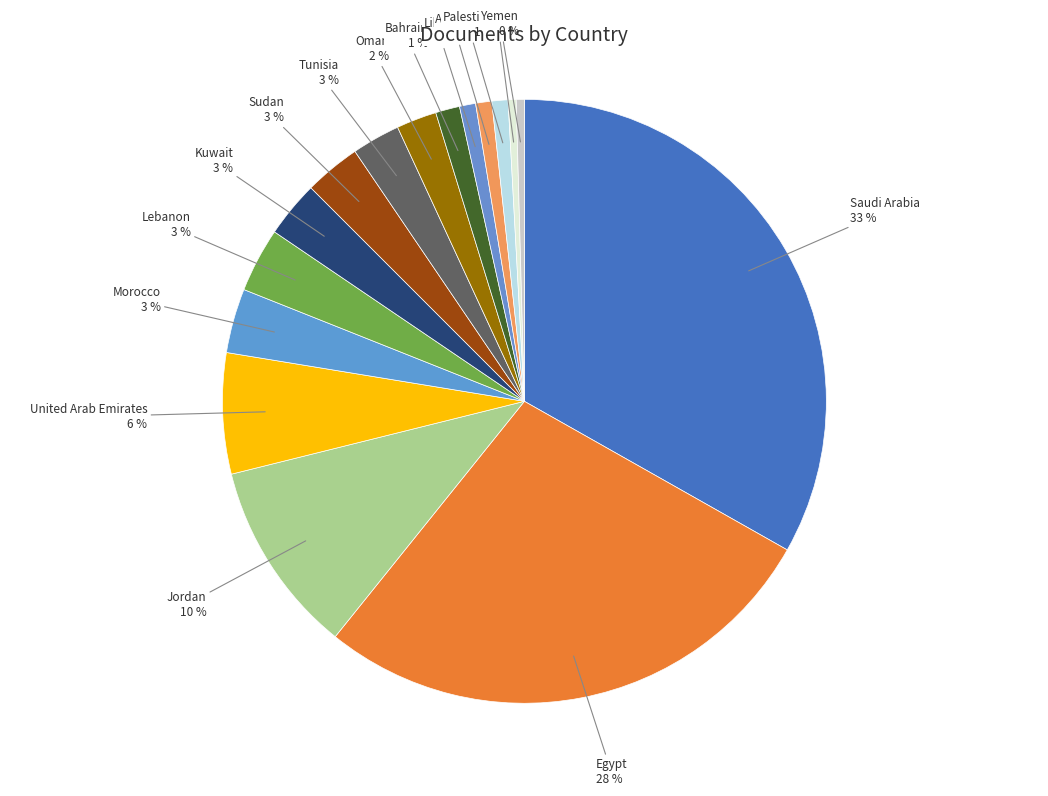

To the nearest percent, what is the average slice percentage?

6%